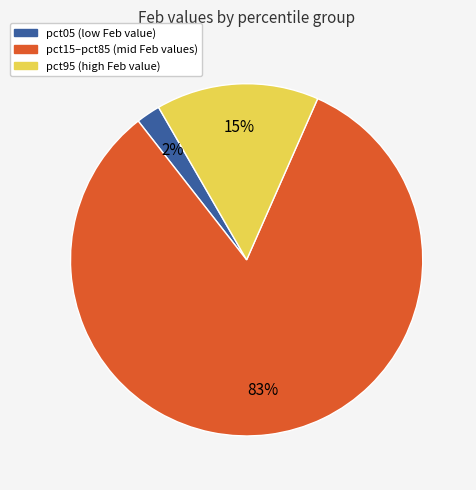

To the nearest percent, what is the average slice percentage?

33%